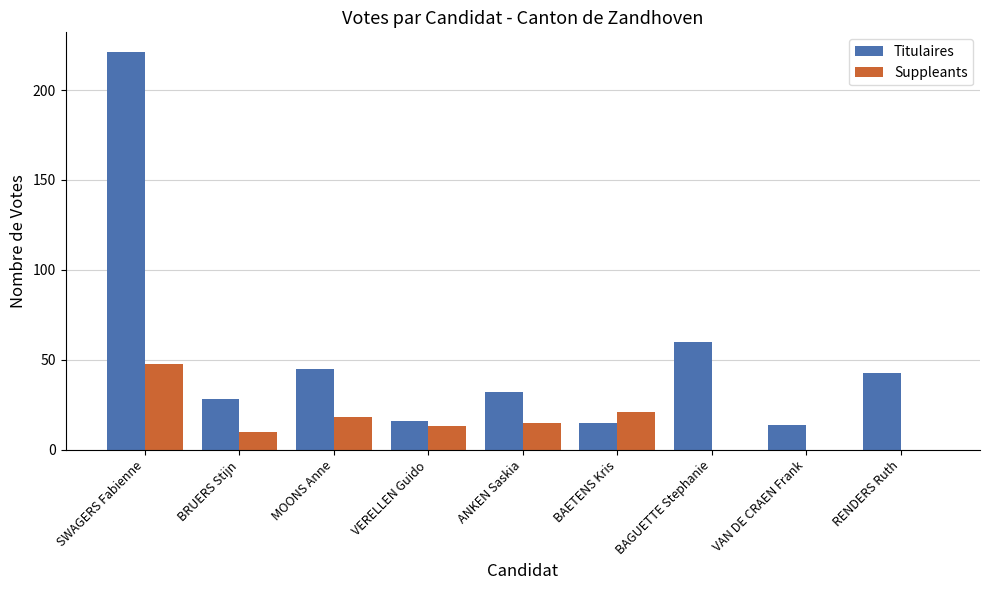

Is the value of Titulaires at ANKEN Saskia greater than the value of Suppleants at SWAGERS Fabienne?

No